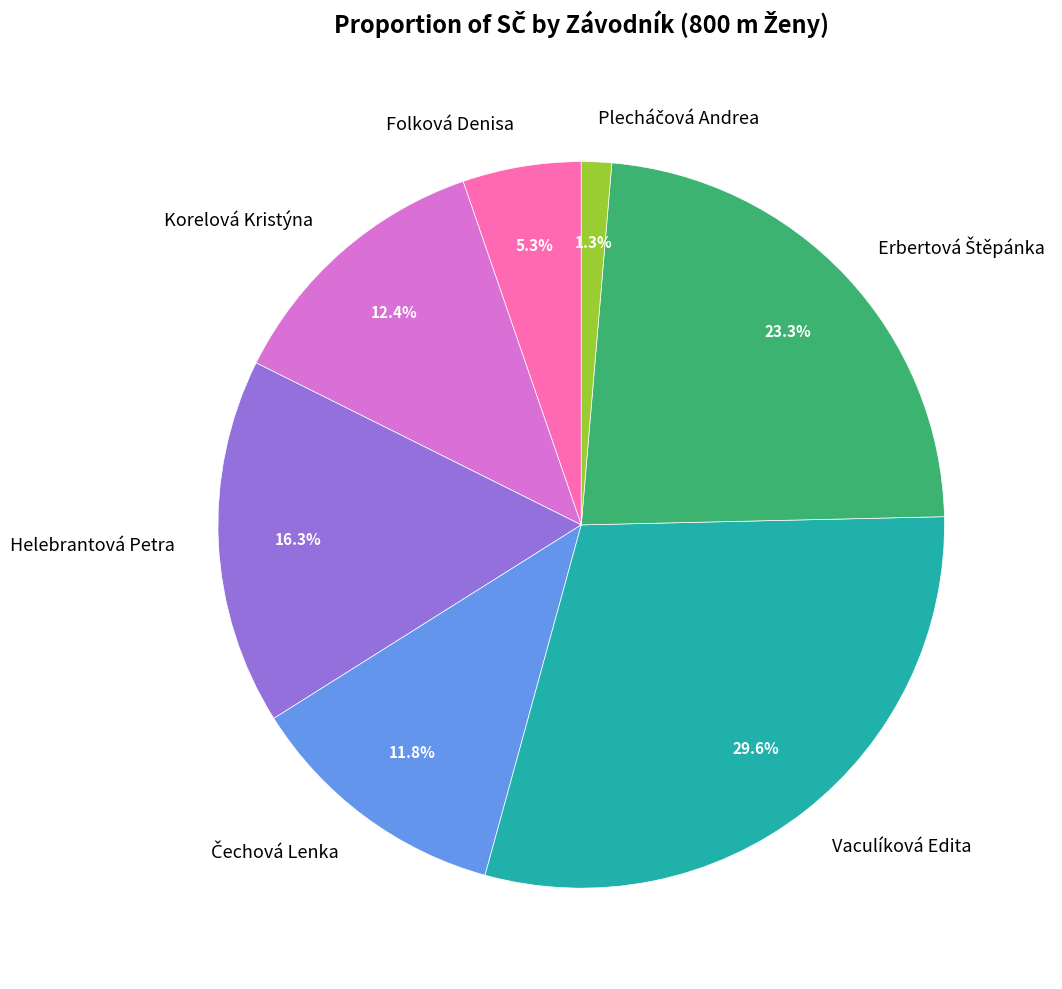

To the nearest percent, what is the difference between the Folková Denisa and Korelová Kristýna slice percentages?

7%